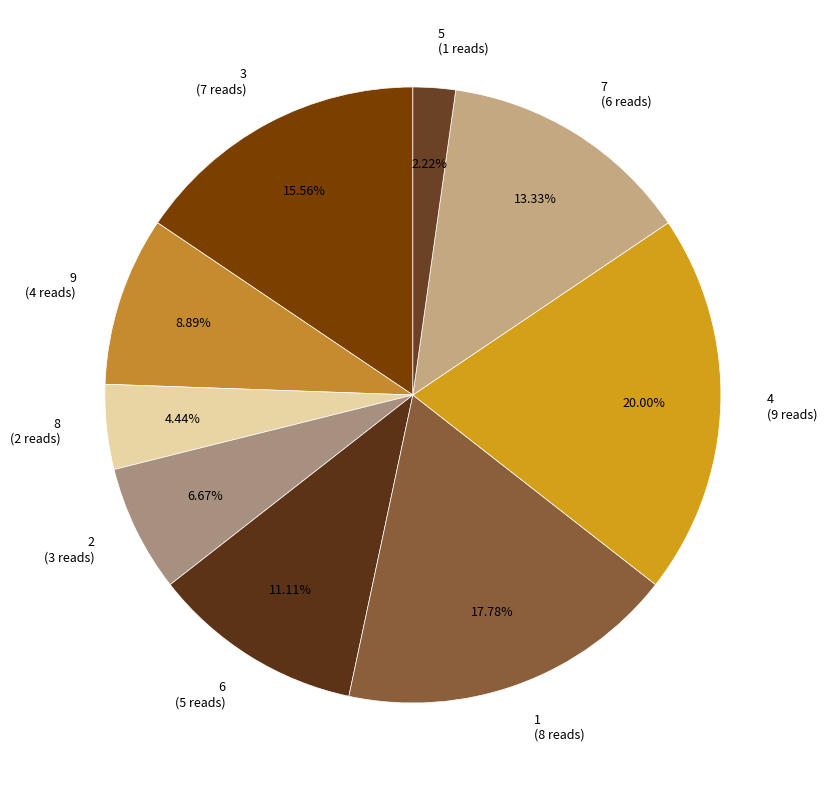

Rank the categories by value from highest to lowest.

4 (9 reads), 1 (8 reads), 3 (7 reads), 7 (6 reads), 6 (5 reads), 9 (4 reads), 2 (3 reads), 8 (2 reads), 5 (1 reads)